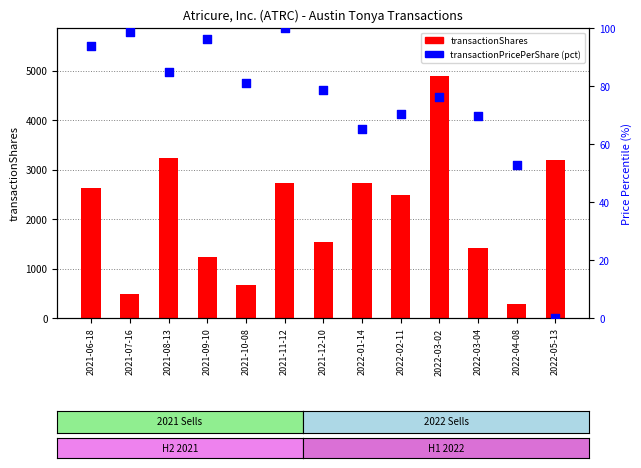

What is the total value across all series at 2021-08-13?

3316.8